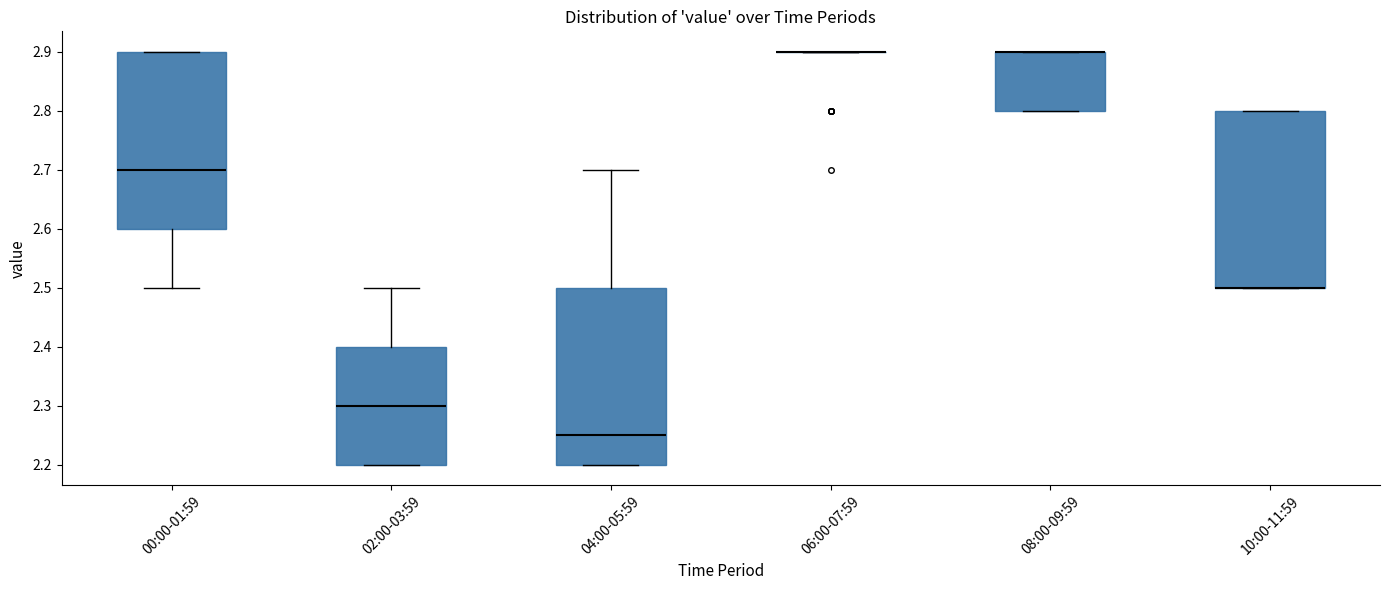

Reading left to right, read every box against the y-axis: the position of its median line, the range the box covers, and the ends of its whiskers. The values are not printed on the chart, so give them approximately, as read against the axis.

00:00-01:59: median 2.70, box 2.60 to 2.90, whiskers 2.50 to 2.90
02:00-03:59: median 2.30, box 2.20 to 2.40, whiskers 2.20 to 2.50
04:00-05:59: median 2.25, box 2.20 to 2.50, whiskers 2.20 to 2.70
06:00-07:59: box collapsed to a line at 2.90, whiskers 2.90 to 2.90
08:00-09:59: median 2.90 (drawn on the box's upper edge), box 2.80 to 2.90, whiskers 2.80 to 2.90
10:00-11:59: median 2.50 (drawn on the box's lower edge), box 2.50 to 2.80, whiskers 2.50 to 2.80